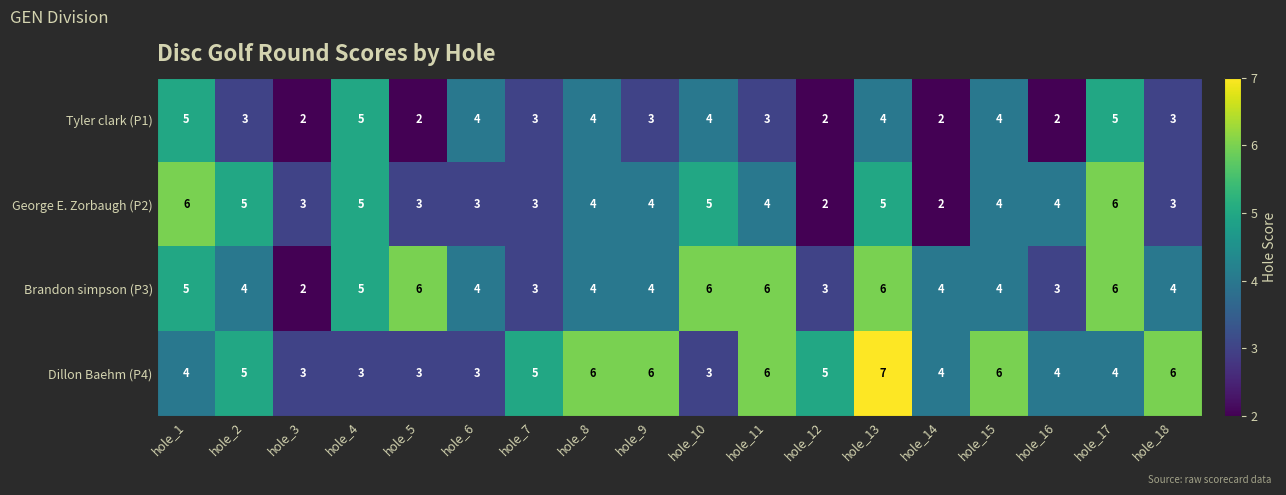

List the series in order of their overall mean, highest first.

Dillon Baehm (P4), Brandon simpson (P3), George E. Zorbaugh (P2), Tyler clark (P1)